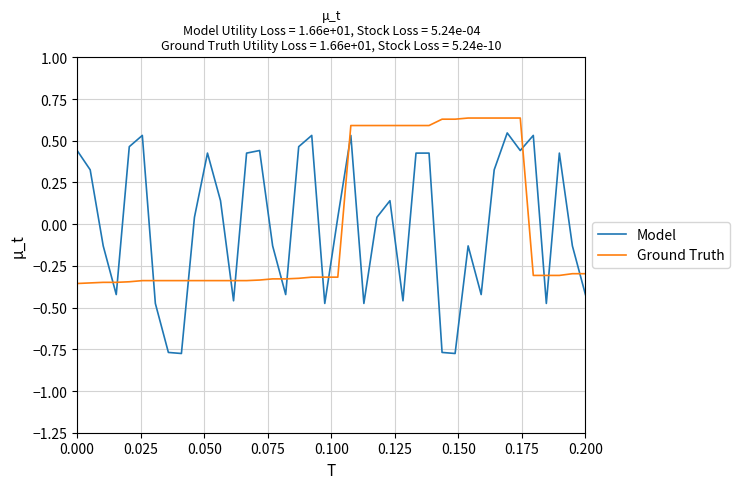

True or false: Model and Ground Truth intersect in this chart.

True